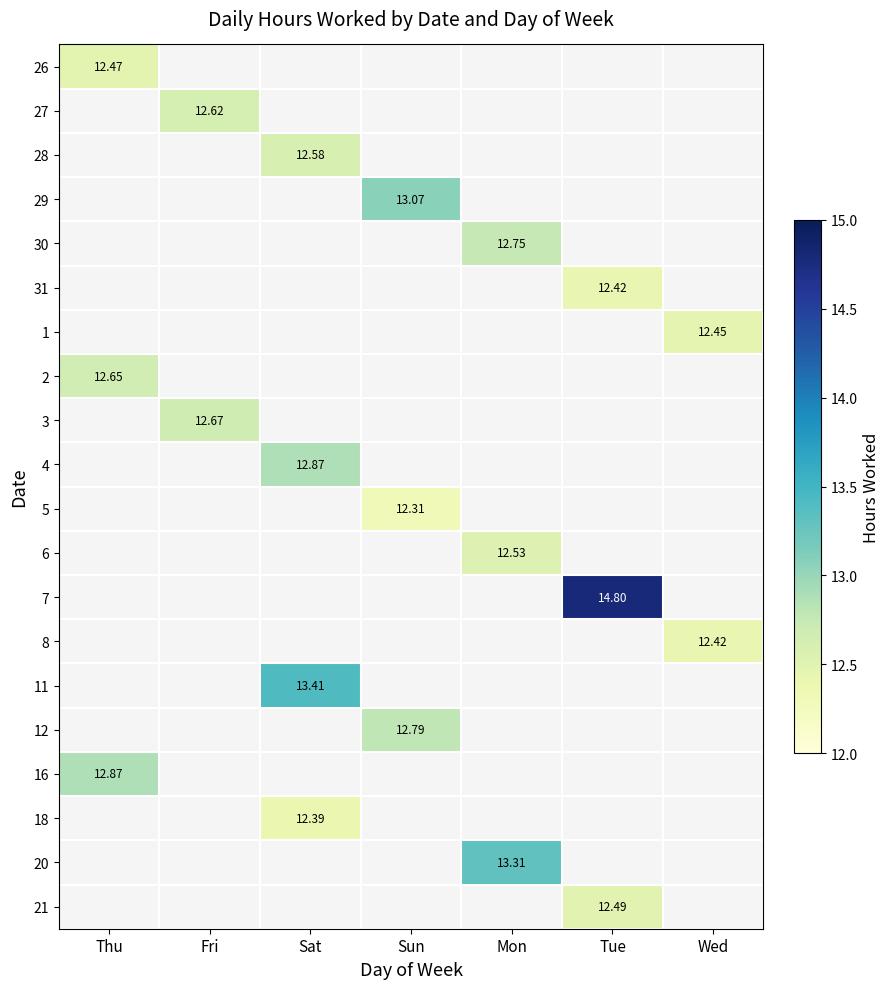

How many data points does each series have?

7